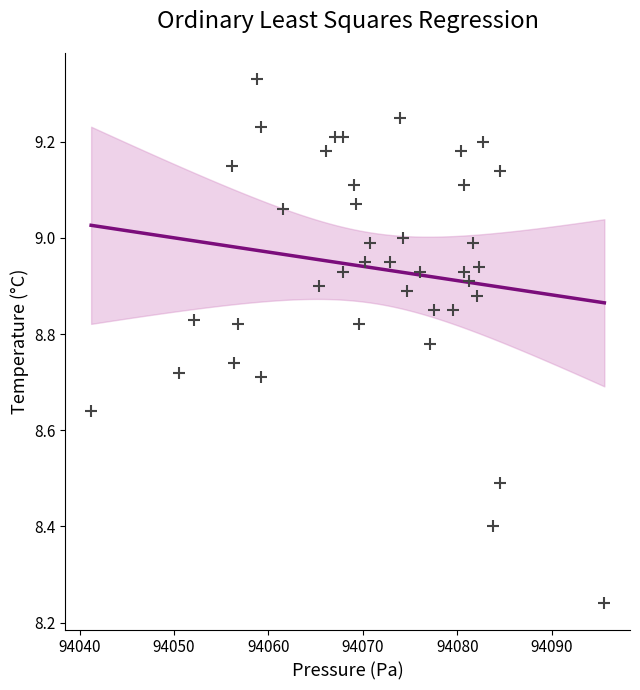

What is the range of X values (max minus min)?

54.3